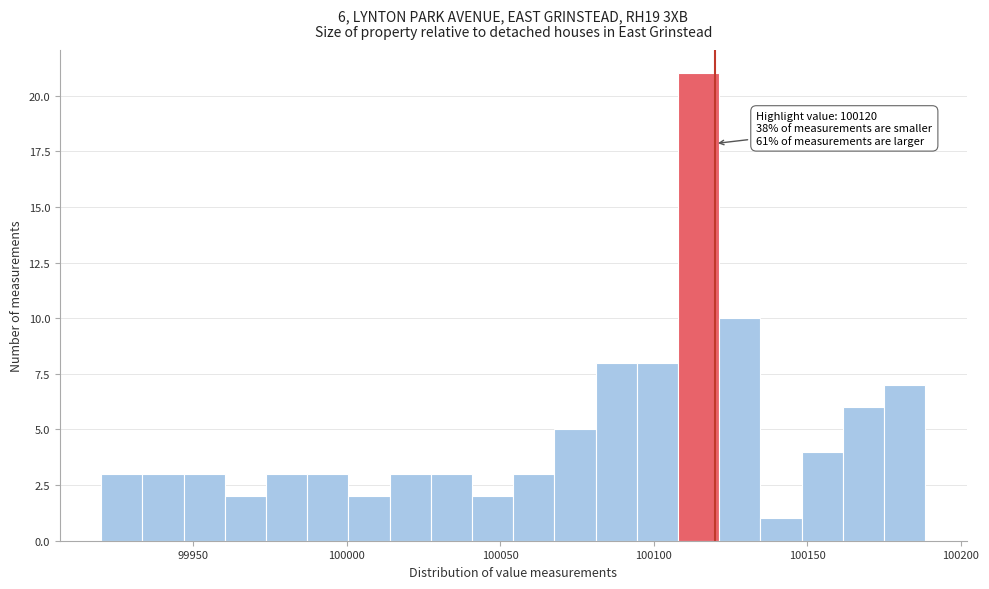

Read against the x-axis, roughly where is the centre of the tallest bar?

100115